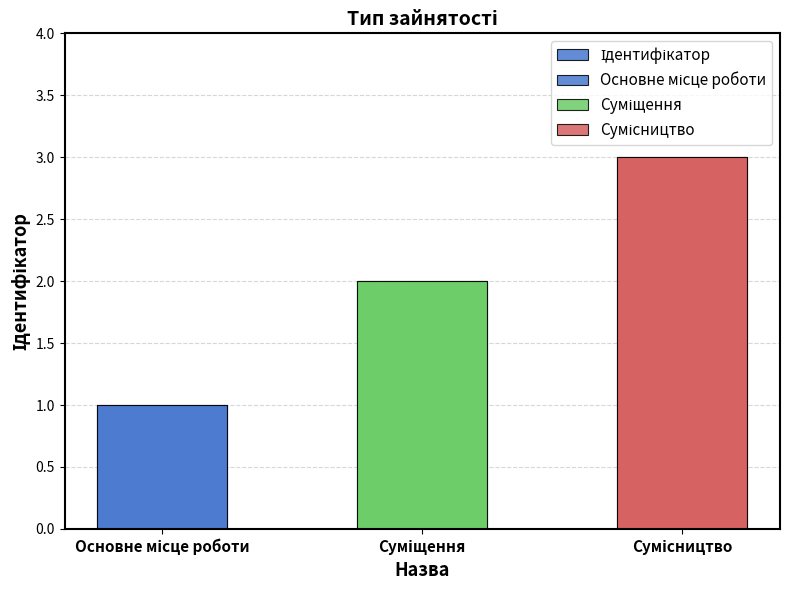

Count the values in the range 1 to 3.

3